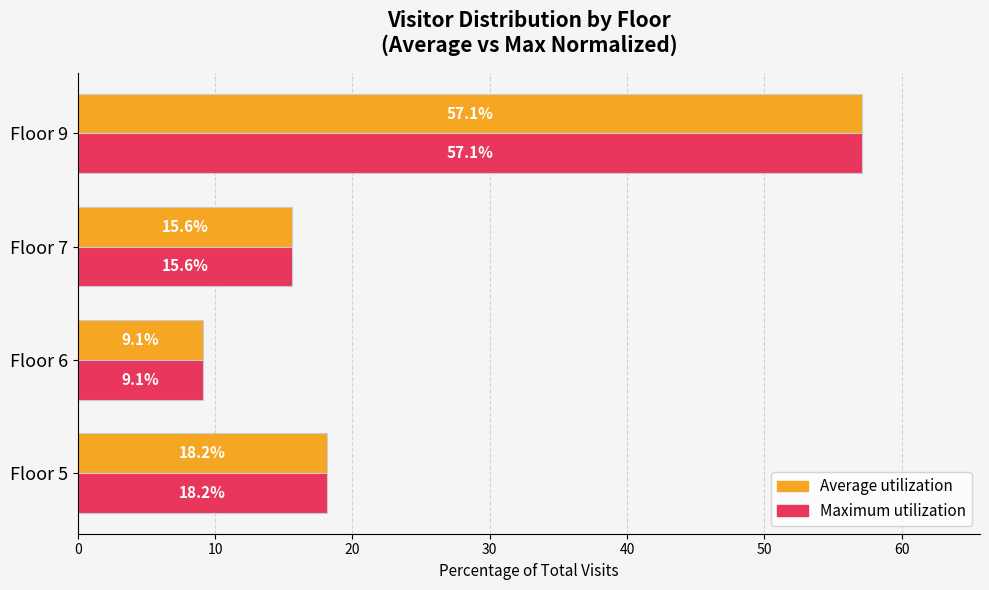

What is the maximum value shown in the chart?

57.1